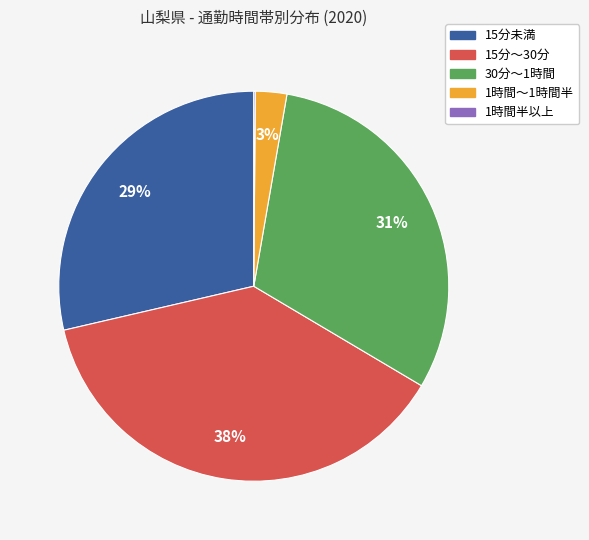

To the nearest percent, what is the average slice percentage?

20%